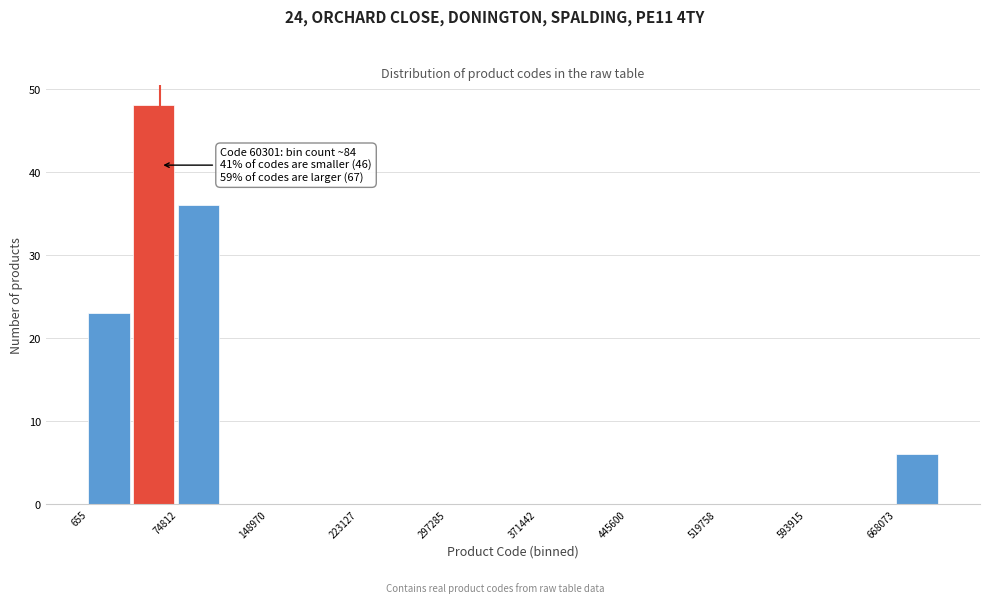

Around what value on the x-axis is the tallest bar? Give the approximate position of its centre, as read against the axis.

50000